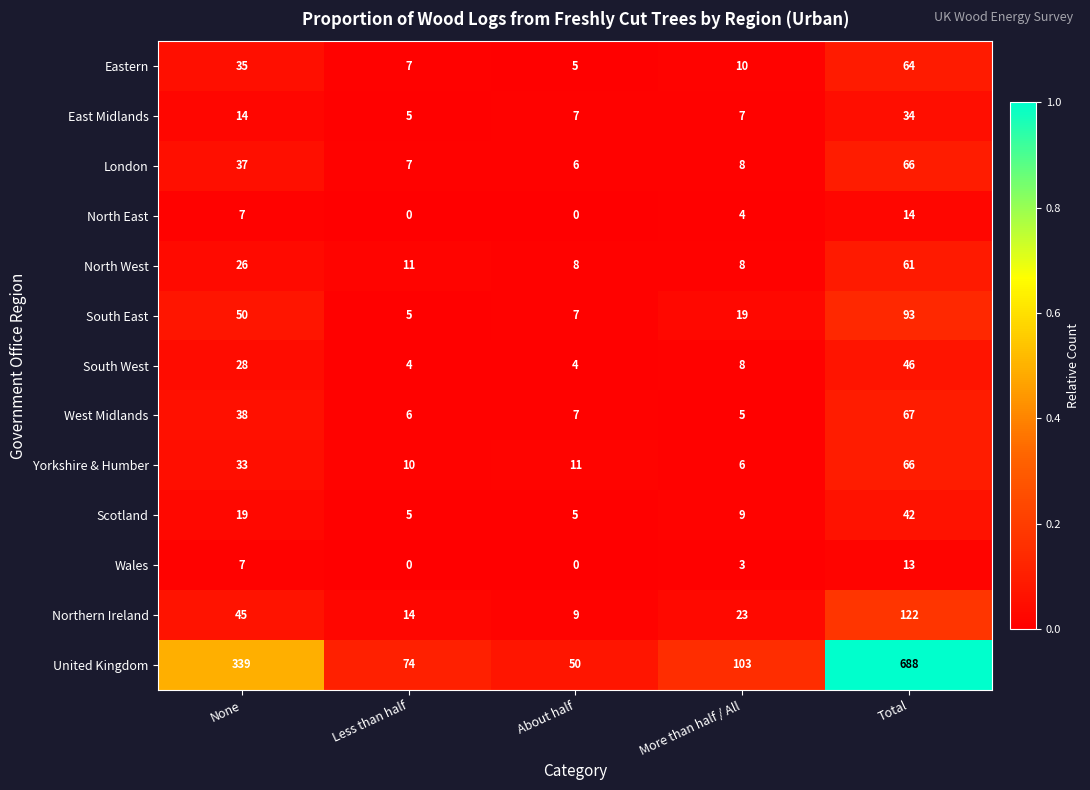

What value does the Eastern series have at More than half / All?

10